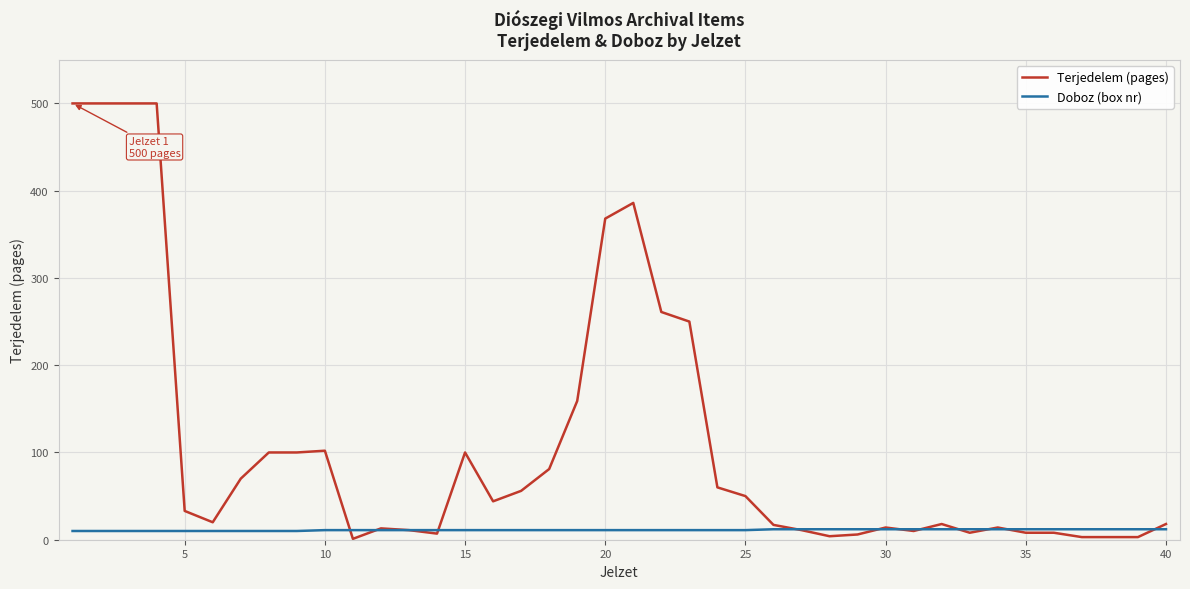

What is the highest value of the Terjedelem (pages) series?

500